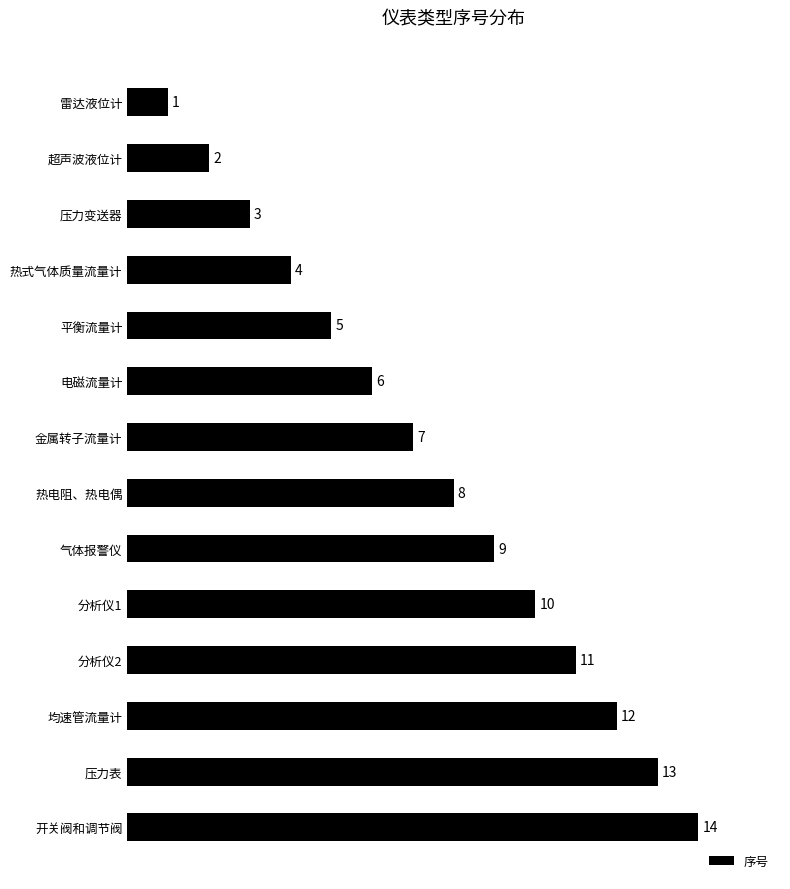

At which category does the chart reach its peak across all series?

开关阀和调节阀